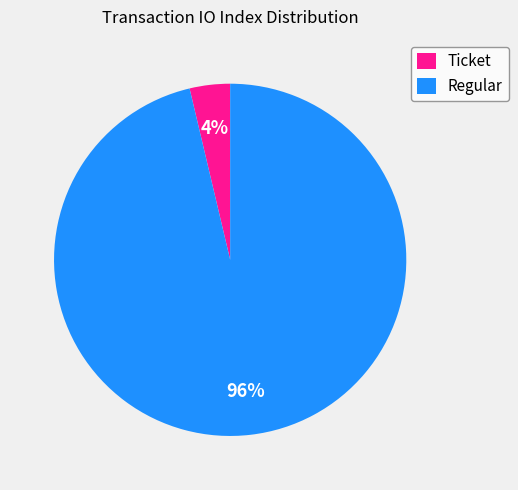

The Ticket slice represents 12% of the pie. True or false?

False